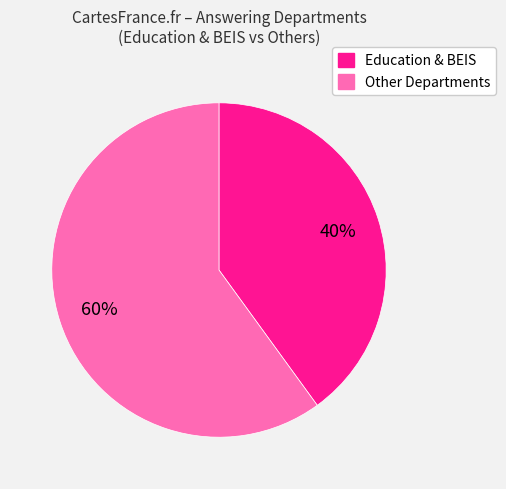

Is there any slice that represents more than half of the pie?

Yes